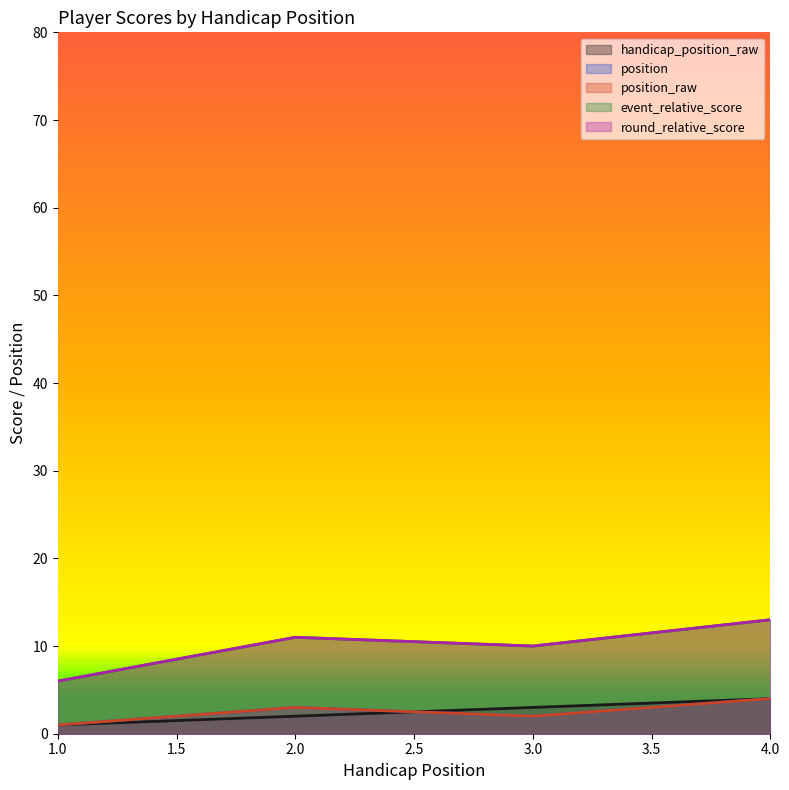

Reading left to right, what are all the values shown in this chart?

handicap_position_raw: 1	2	3	4
position: 1	3	2	4
position_raw: 1	3	2	4
event_relative_score: 6	11	10	13
round_relative_score: 6	11	10	13